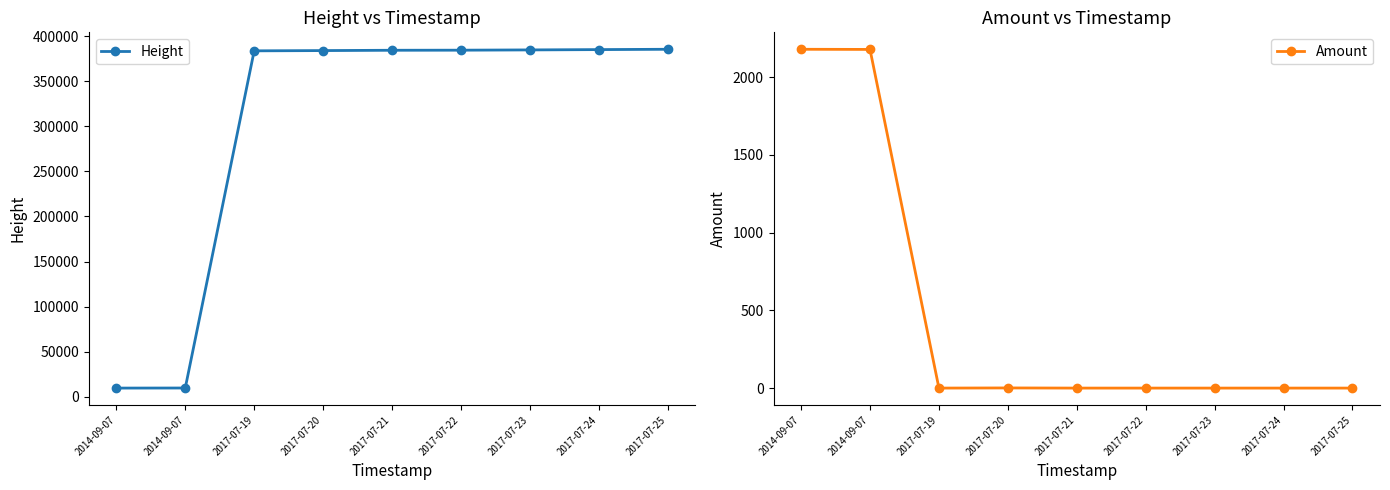

How many data points does each series have?

9